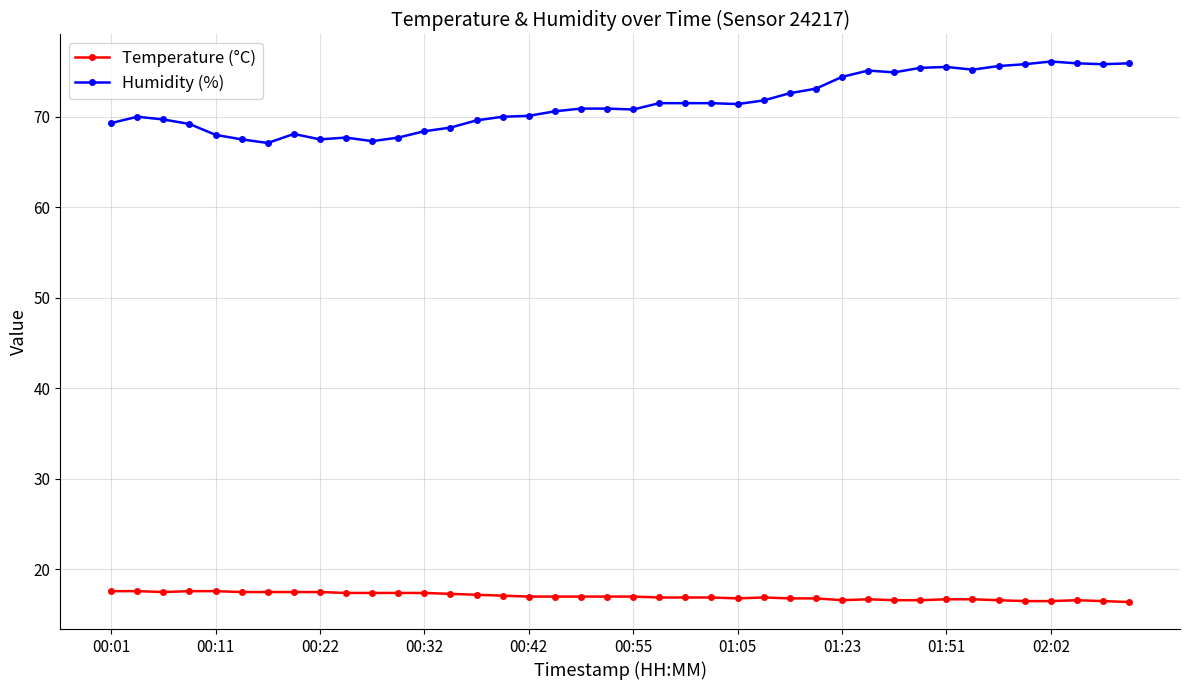

What is the sum of all Humidity (%) values?

2858.2